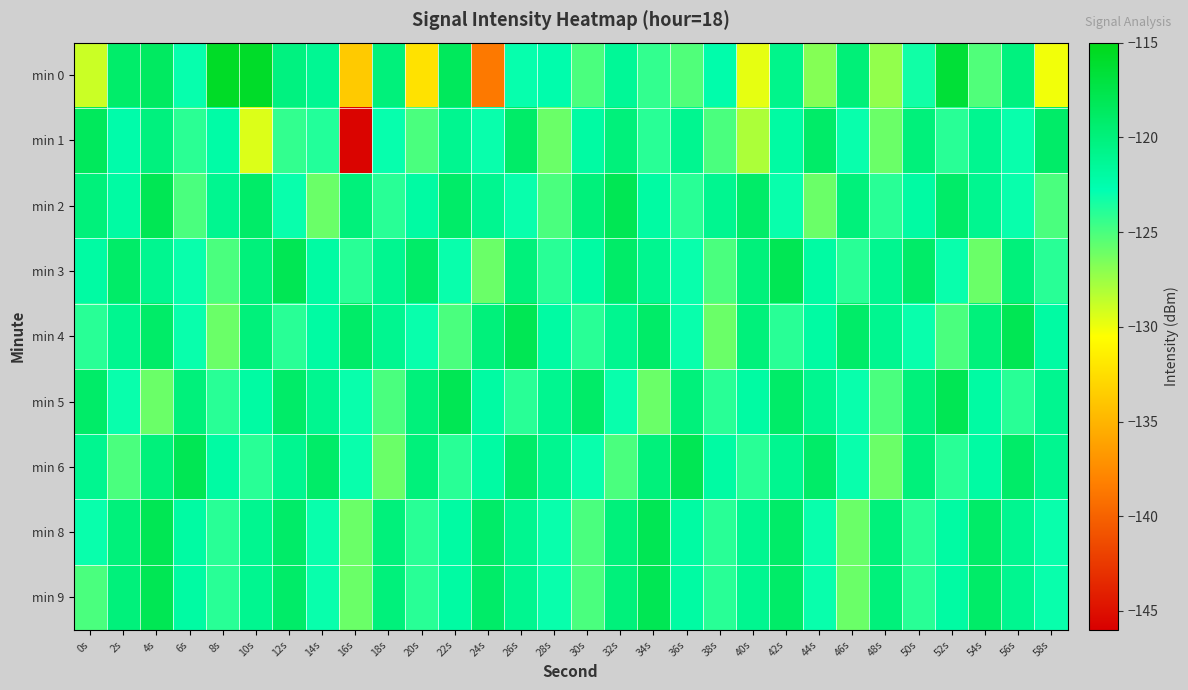

Reading left to right, list all the values displayed in this chart.

min 0: 0s=-128.9	2s=-119.1	4s=-118.7	6s=-123.0	8s=-115.7	10s=-115.8	12s=-120.2	14s=-121.2	16s=-133.7	18s=-120.0	20s=-132.2	22s=-118.4	24s=-138.6	26s=-123.0	28s=-122.5	30s=-125.0	32s=-121.4	34s=-124.3	36s=-125.2	38s=-122.4	40s=-129.8	42s=-120.8	44s=-126.8	46s=-119.8	48s=-127.2	50s=-123.3	52s=-116.5	54s=-125.2	56s=-120.2	58s=-130.1
min 1: 0s=-118.4	2s=-122.4	4s=-120.1	6s=-124.1	8s=-122.2	10s=-129.4	12s=-124.3	14s=-123.8	16s=-145.6	18s=-123.0	20s=-125.0	22s=-121.0	24s=-123.0	26s=-119.0	28s=-126.0	30s=-122.0	32s=-120.0	34s=-124.0	36s=-121.0	38s=-125.0	40s=-128.0	42s=-122.0	44s=-119.0	46s=-123.0	48s=-126.0	50s=-120.0	52s=-124.0	54s=-121.0	56s=-123.0	58s=-119.0
min 2: 0s=-120.0	2s=-122.0	4s=-118.0	6s=-125.0	8s=-121.0	10s=-119.0	12s=-123.0	14s=-126.0	16s=-120.0	18s=-124.0	20s=-122.0	22s=-119.0	24s=-121.0	26s=-123.0	28s=-125.0	30s=-120.0	32s=-118.0	34s=-122.0	36s=-124.0	38s=-121.0	40s=-119.0	42s=-123.0	44s=-126.0	46s=-120.0	48s=-124.0	50s=-122.0	52s=-119.0	54s=-121.0	56s=-123.0	58s=-125.0
min 3: 0s=-122.0	2s=-119.0	4s=-121.0	6s=-123.0	8s=-125.0	10s=-120.0	12s=-118.0	14s=-122.0	16s=-124.0	18s=-121.0	20s=-119.0	22s=-123.0	24s=-126.0	26s=-120.0	28s=-124.0	30s=-122.0	32s=-119.0	34s=-121.0	36s=-123.0	38s=-125.0	40s=-120.0	42s=-118.0	44s=-122.0	46s=-124.0	48s=-121.0	50s=-119.0	52s=-123.0	54s=-126.0	56s=-120.0	58s=-124.0
min 4: 0s=-124.0	2s=-121.0	4s=-119.0	6s=-123.0	8s=-126.0	10s=-120.0	12s=-124.0	14s=-122.0	16s=-119.0	18s=-121.0	20s=-123.0	22s=-125.0	24s=-120.0	26s=-118.0	28s=-122.0	30s=-124.0	32s=-121.0	34s=-119.0	36s=-123.0	38s=-126.0	40s=-120.0	42s=-124.0	44s=-122.0	46s=-119.0	48s=-121.0	50s=-123.0	52s=-125.0	54s=-120.0	56s=-118.0	58s=-122.0
min 5: 0s=-119.0	2s=-123.0	4s=-126.0	6s=-120.0	8s=-124.0	10s=-122.0	12s=-119.0	14s=-121.0	16s=-123.0	18s=-125.0	20s=-120.0	22s=-118.0	24s=-122.0	26s=-124.0	28s=-121.0	30s=-119.0	32s=-123.0	34s=-126.0	36s=-120.0	38s=-124.0	40s=-122.0	42s=-119.0	44s=-121.0	46s=-123.0	48s=-125.0	50s=-120.0	52s=-118.0	54s=-122.0	56s=-124.0	58s=-121.0
min 6: 0s=-121.0	2s=-125.0	4s=-120.0	6s=-118.0	8s=-122.0	10s=-124.0	12s=-121.0	14s=-119.0	16s=-123.0	18s=-126.0	20s=-120.0	22s=-124.0	24s=-122.0	26s=-119.0	28s=-121.0	30s=-123.0	32s=-125.0	34s=-120.0	36s=-118.0	38s=-122.0	40s=-124.0	42s=-121.0	44s=-119.0	46s=-123.0	48s=-126.0	50s=-120.0	52s=-124.0	54s=-122.0	56s=-119.0	58s=-121.0
min 8: 0s=-123.0	2s=-120.0	4s=-118.0	6s=-122.0	8s=-124.0	10s=-121.0	12s=-119.0	14s=-123.0	16s=-126.0	18s=-120.0	20s=-124.0	22s=-122.0	24s=-119.0	26s=-121.0	28s=-123.0	30s=-125.0	32s=-120.0	34s=-118.0	36s=-122.0	38s=-124.0	40s=-121.0	42s=-119.0	44s=-123.0	46s=-126.0	48s=-120.0	50s=-124.0	52s=-122.0	54s=-119.0	56s=-121.0	58s=-123.0
min 9: 0s=-125.0	2s=-120.0	4s=-118.0	6s=-122.0	8s=-124.0	10s=-121.0	12s=-119.0	14s=-123.0	16s=-126.0	18s=-120.0	20s=-124.0	22s=-122.0	24s=-119.0	26s=-121.0	28s=-123.0	30s=-125.0	32s=-120.0	34s=-118.0	36s=-122.0	38s=-124.0	40s=-121.0	42s=-119.0	44s=-123.0	46s=-126.0	48s=-120.0	50s=-124.0	52s=-122.0	54s=-119.0	56s=-121.0	58s=-123.0